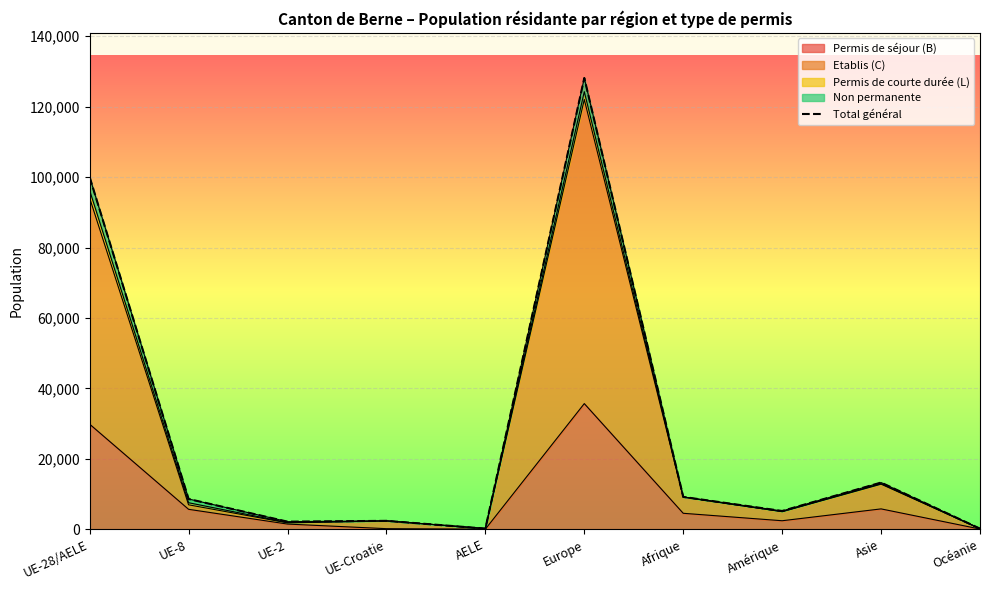

Where is the data nearest to the value 64167?

UE-28/AELE